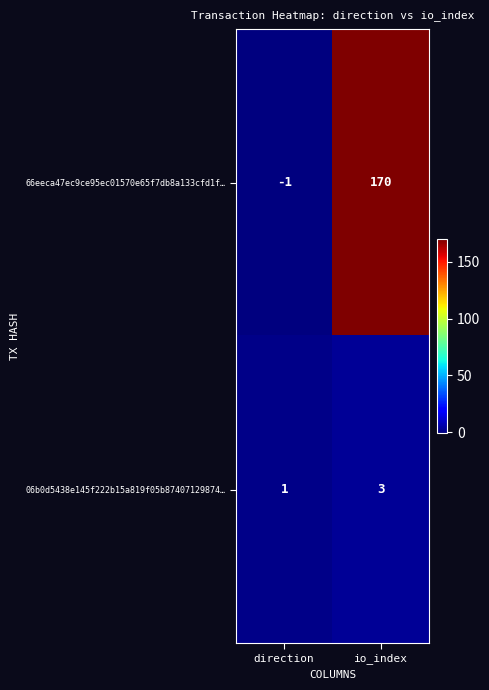

Reading right to left, extract all data points from this chart.

66eeca47ec9ce95ec01570e65f7db8a133cfd1f…: io_index=170	direction=-1
06b0d5438e145f222b15a819f05b87407129874…: io_index=3	direction=1